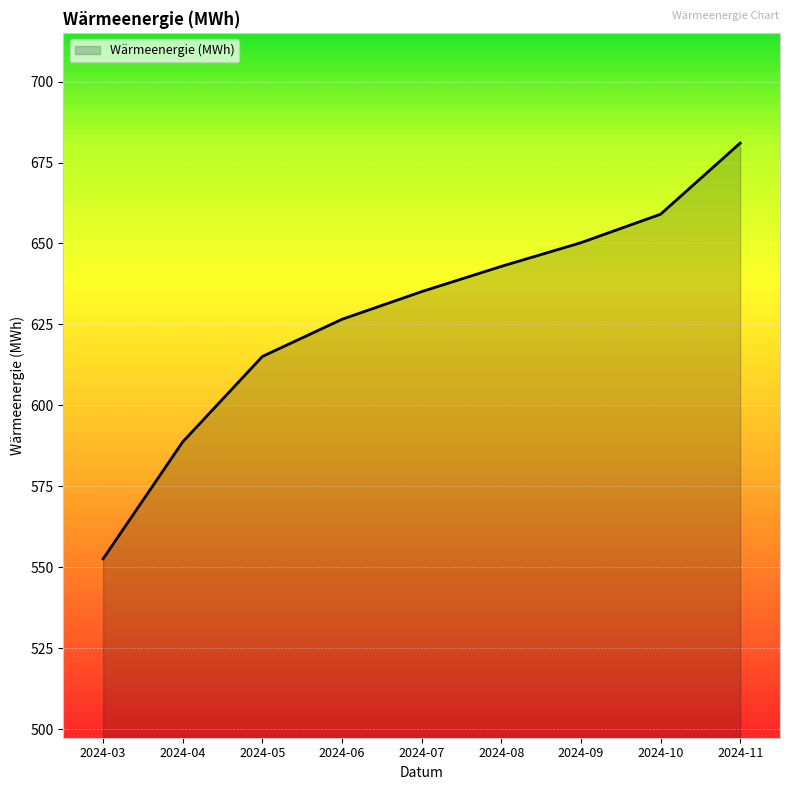

At which category does the chart reach its minimum across all series?

2024-03